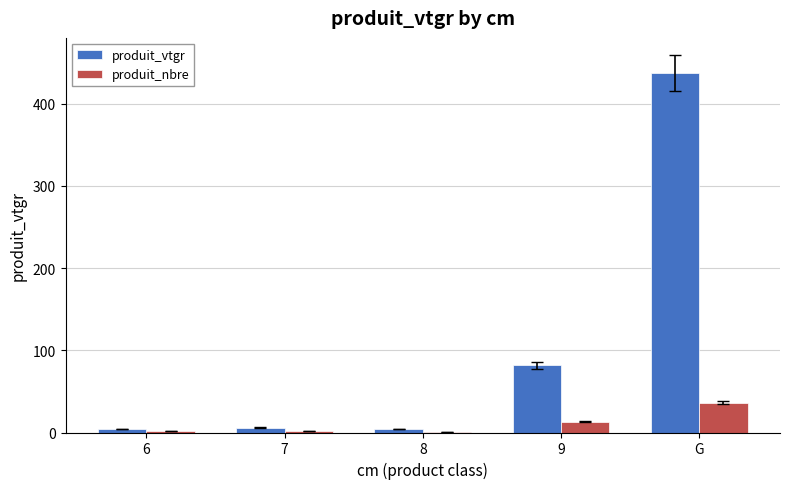

What is the difference between the produit_nbre values at 8 and 9?

12.0